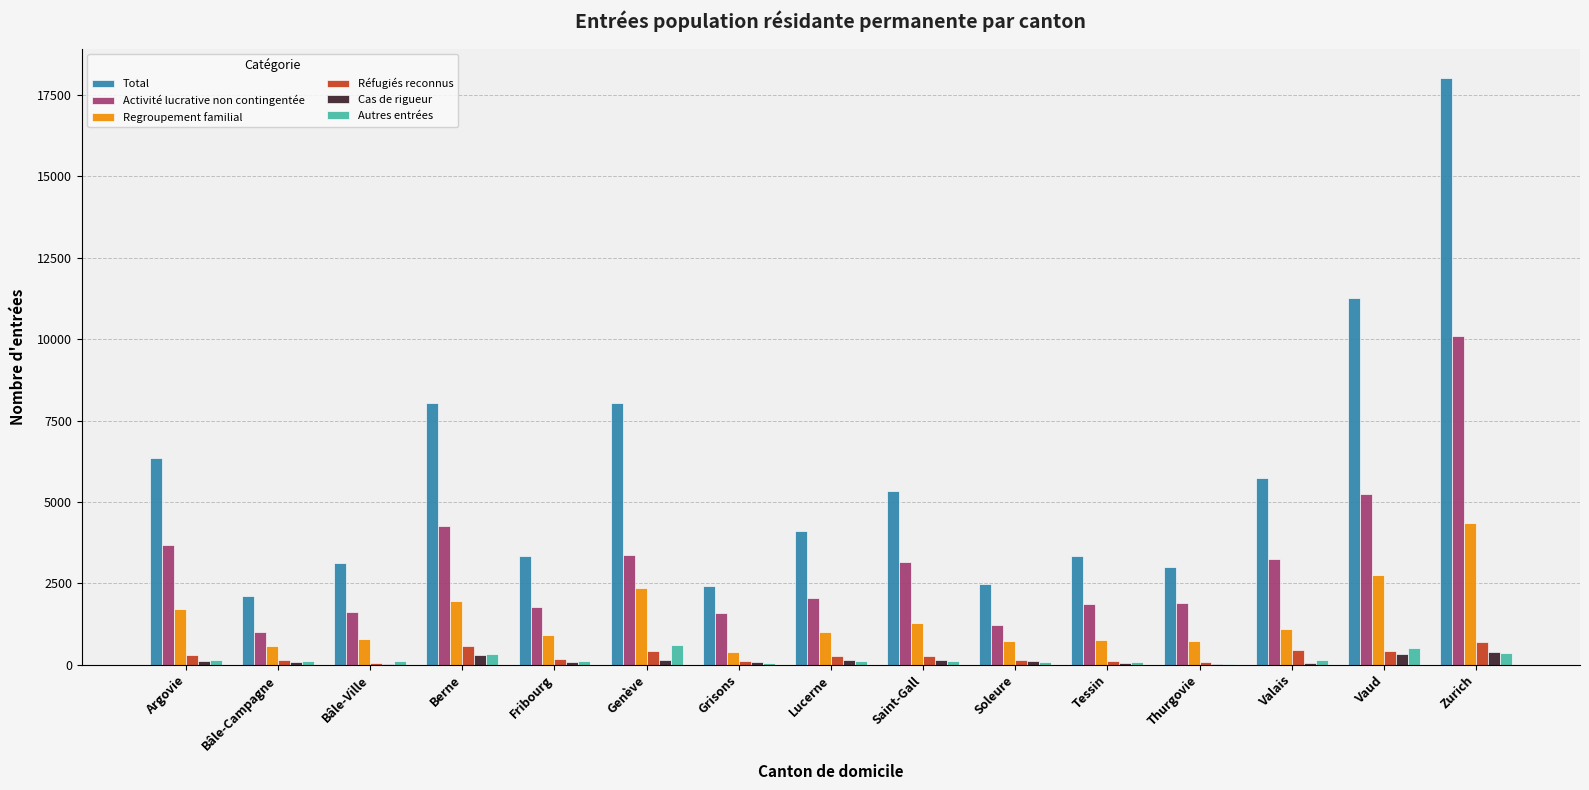

What is the total value across all series at Berne?

15441